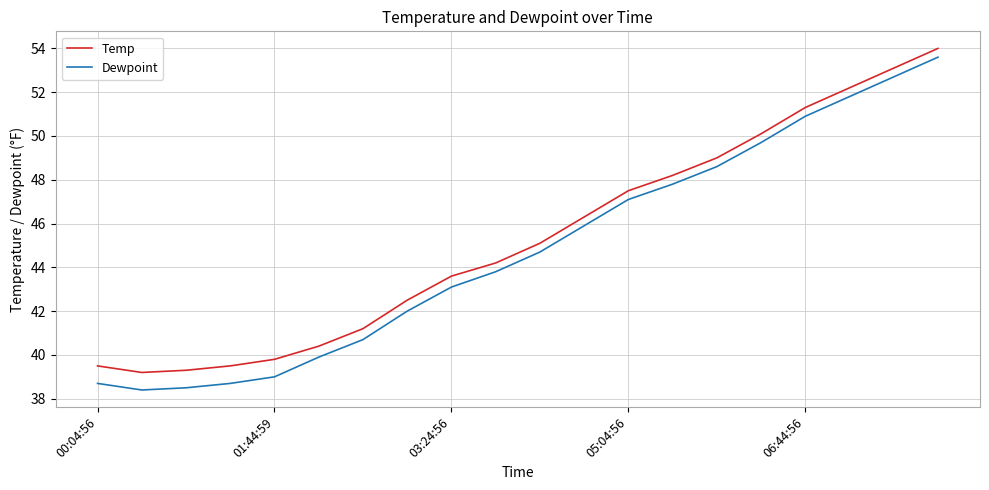

True or false: Dewpoint has more than 0 interior local peaks.

False